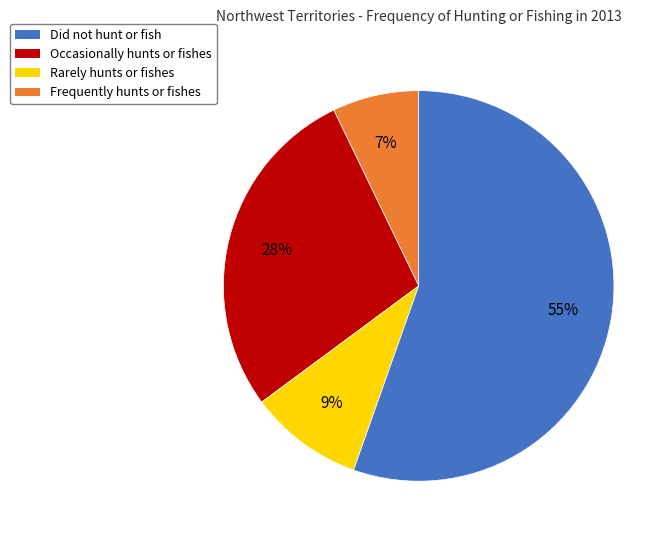

Is there a majority slice in this chart?

Yes